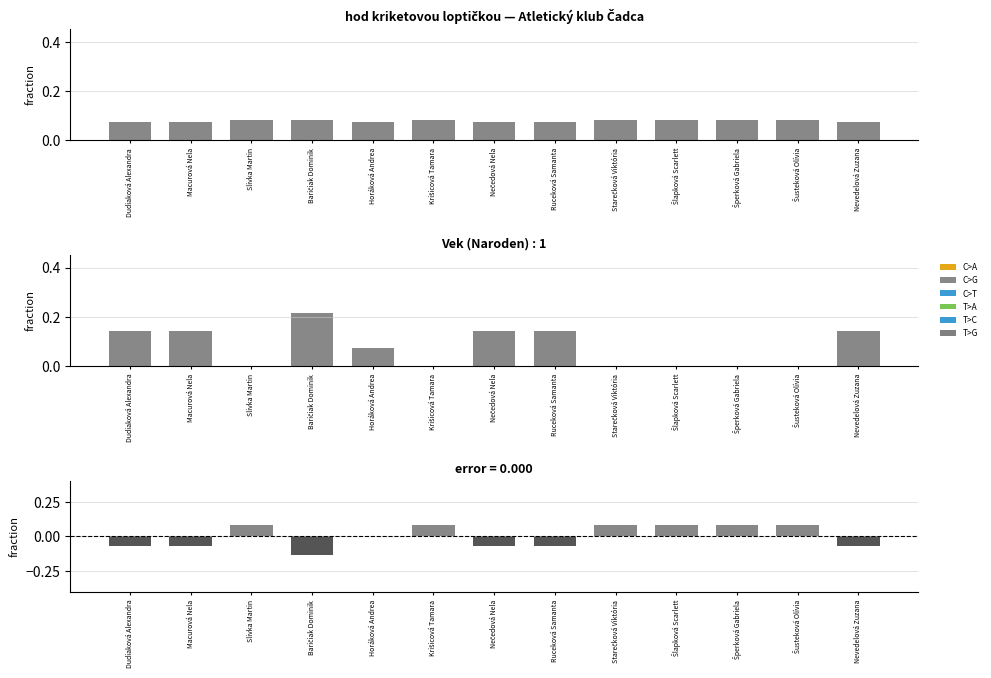

Where is Error nearest to the value 0?

Horáková Andrea